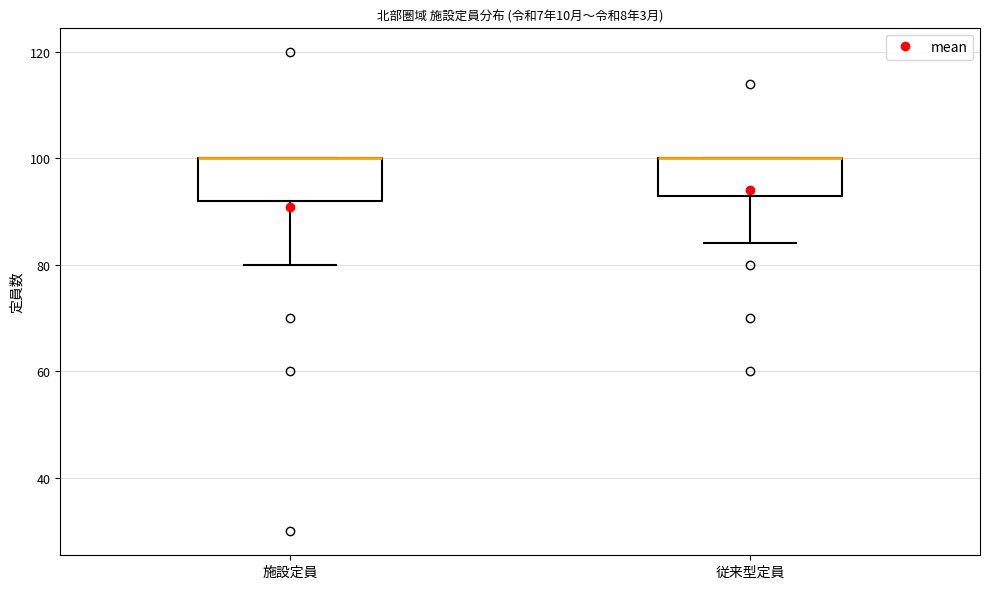

Reading left to right, transcribe this box plot: for each box, give where its median line is, the range the box spans, and where its two whiskers end, as read against the y-axis. The values are not printed on the chart, so give them approximately, as read against the axis.

施設定員: median 100 (drawn on the box's upper edge), box 92 to 100, whiskers 80 to 100
従来型定員: median 100 (drawn on the box's upper edge), box 94 to 100, whiskers 84 to 100